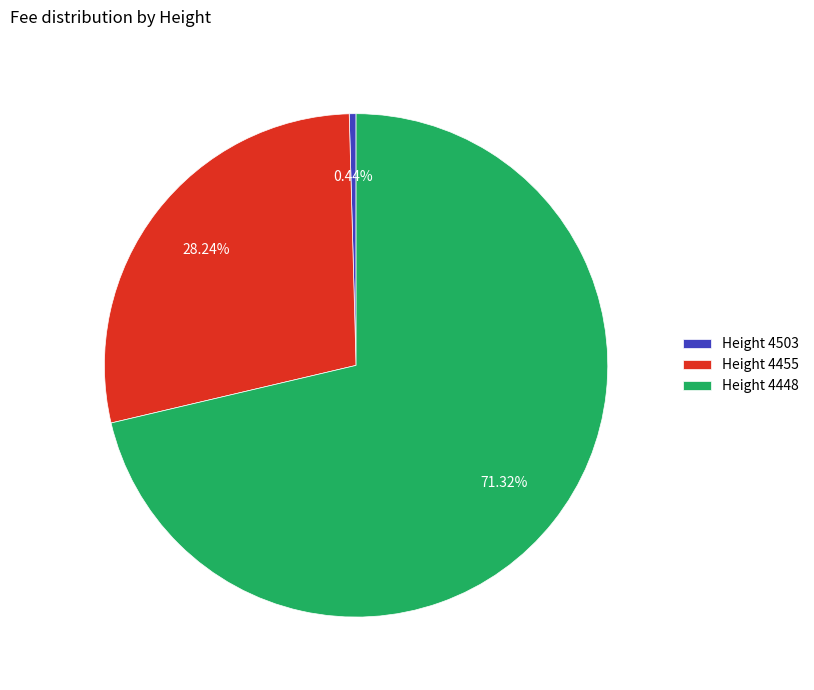

Does Height 4503 represent more than half of the total?

No